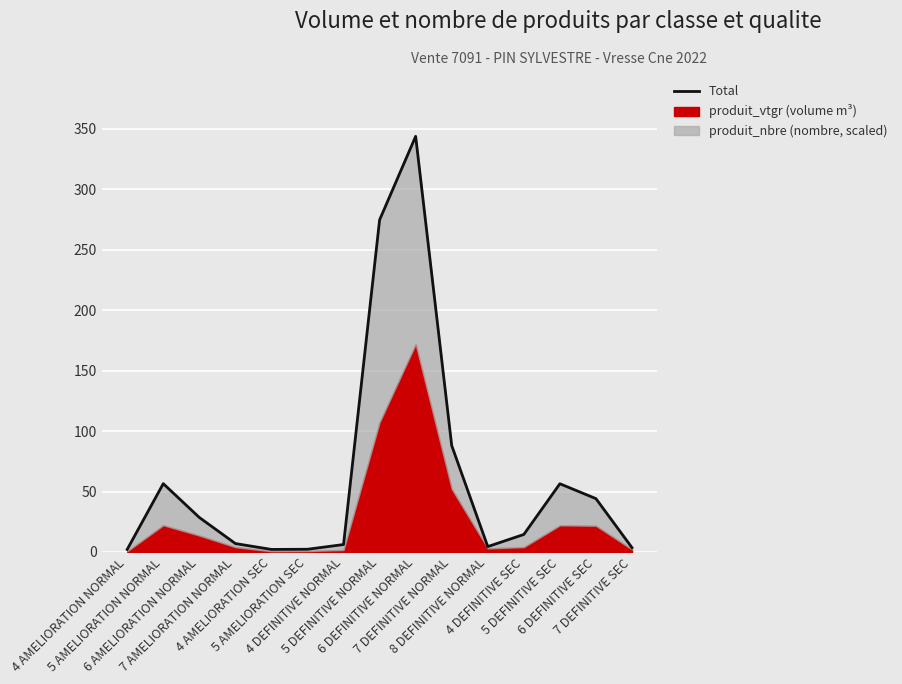

What is the difference between the second highest and second lowest values?

272.7